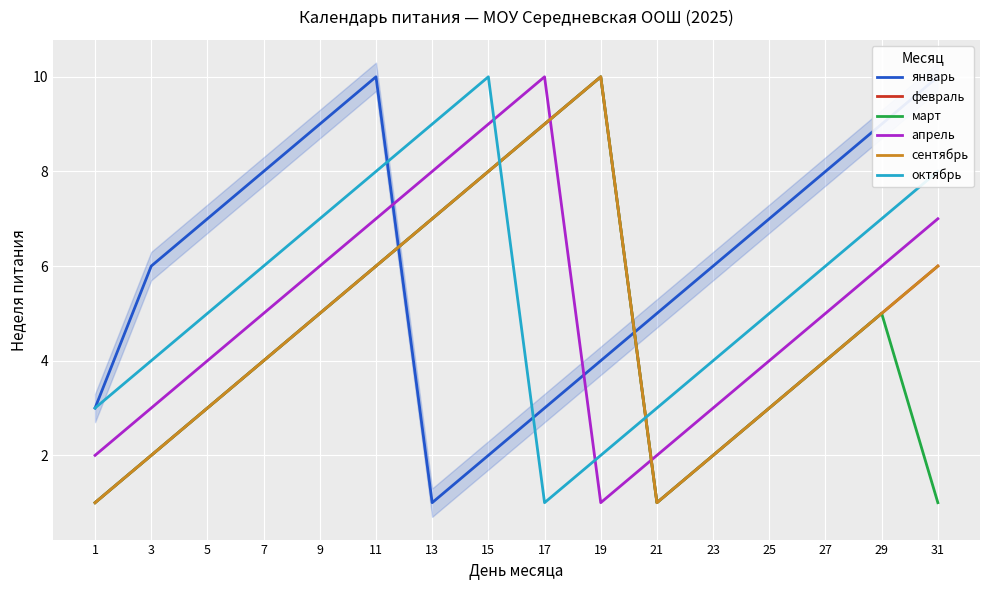

Which has a higher value, 1 or 25?

25